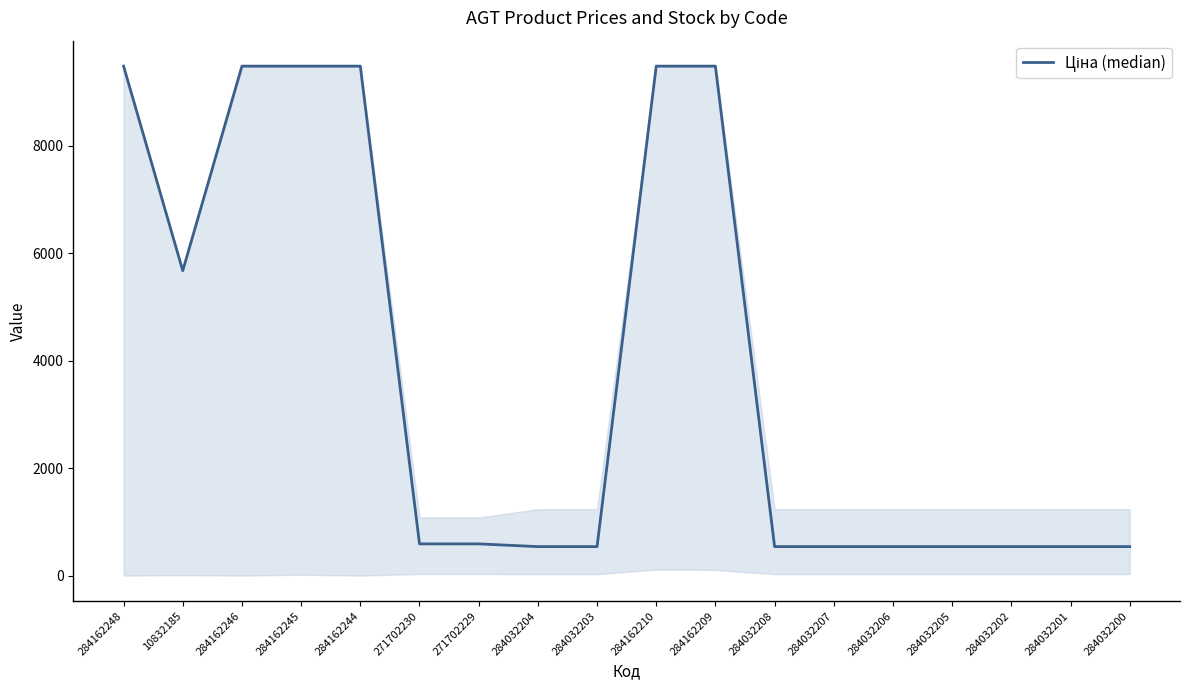

What is the minimum value shown in the chart?

539.0